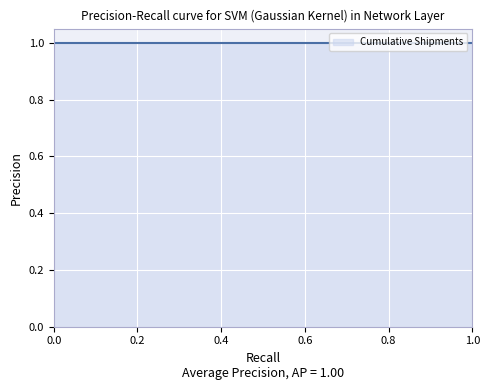

What is the sum of all values?

210